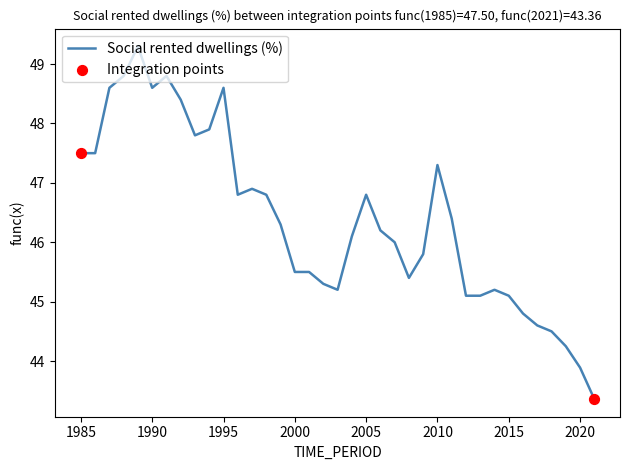

What is the minimum value shown in the chart?

43.4